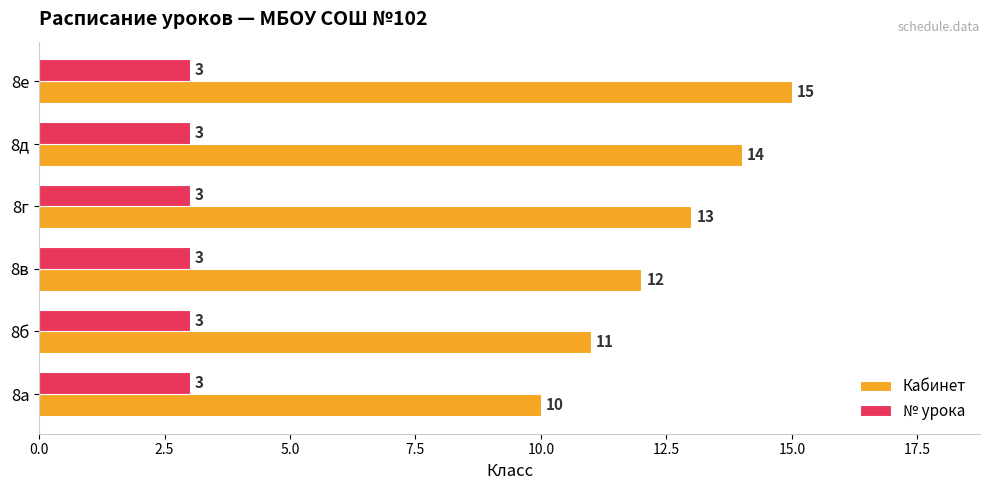

At which category is the sum across all series the highest?

8е